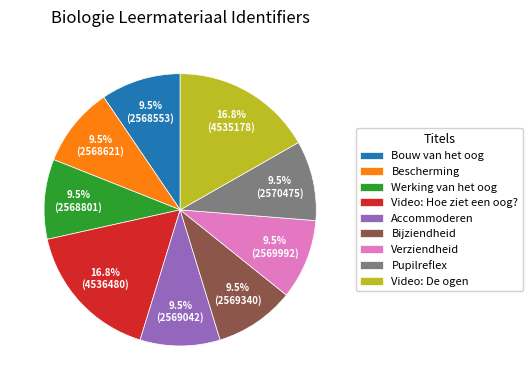

Is Pupilreflex the majority of the pie?

No